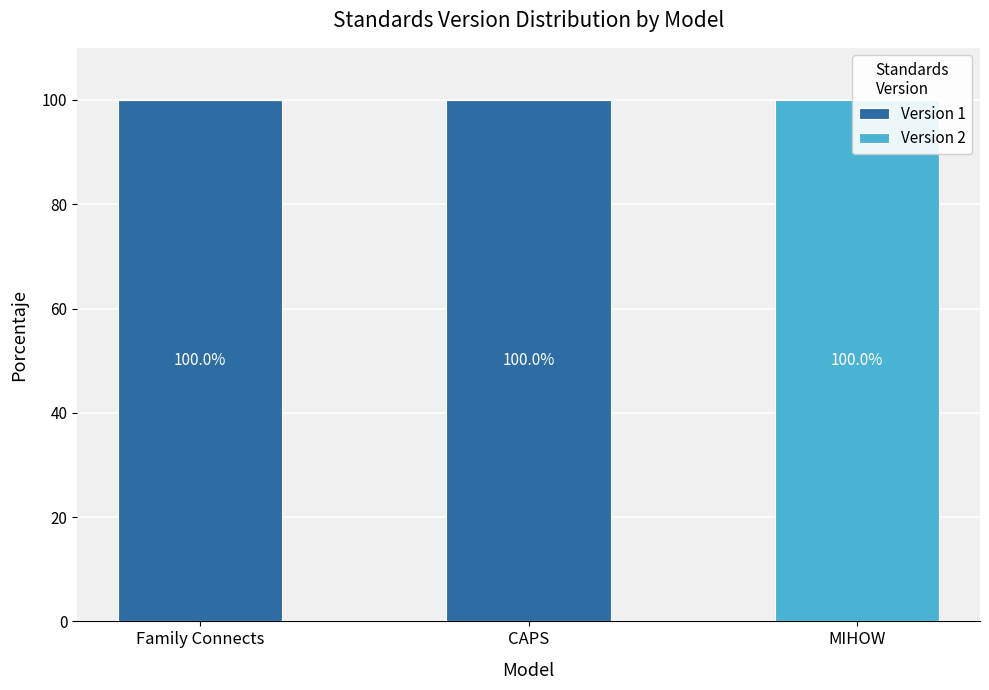

Reading right to left, extract all data points from this chart.

Version 1: MIHOW=0	CAPS=100	Family Connects=100
Version 2: MIHOW=100	CAPS=0	Family Connects=0